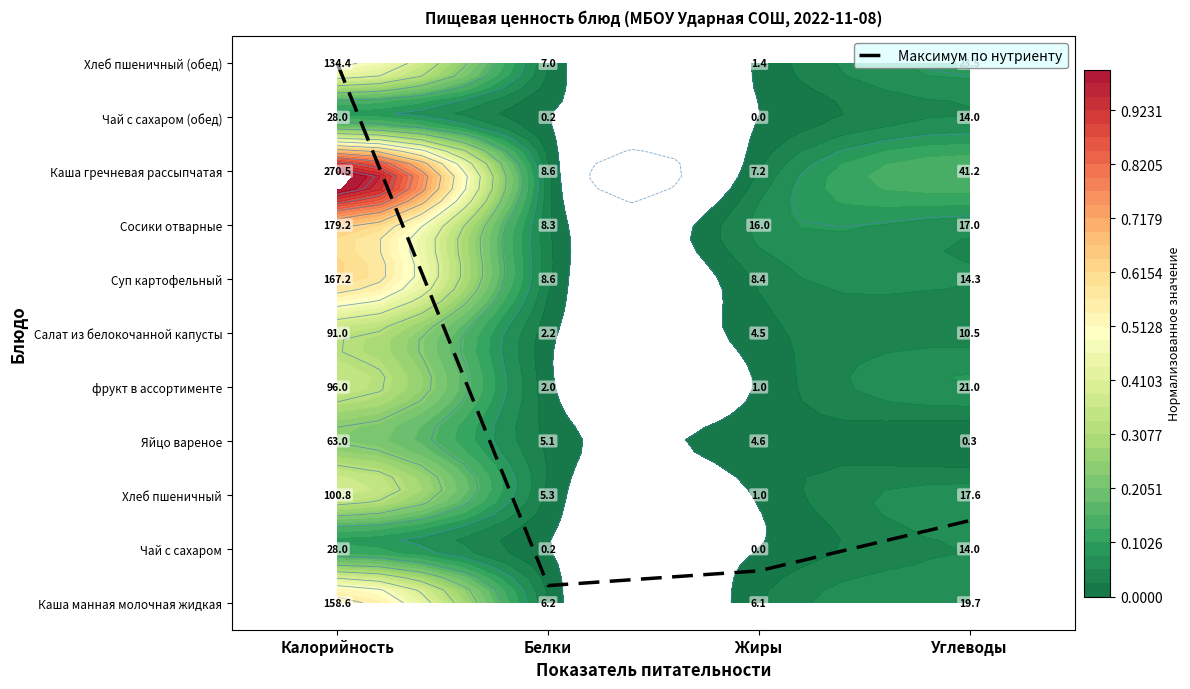

Rank the categories by value from highest to lowest.

Калорийность, Углеводы, Жиры, Белки